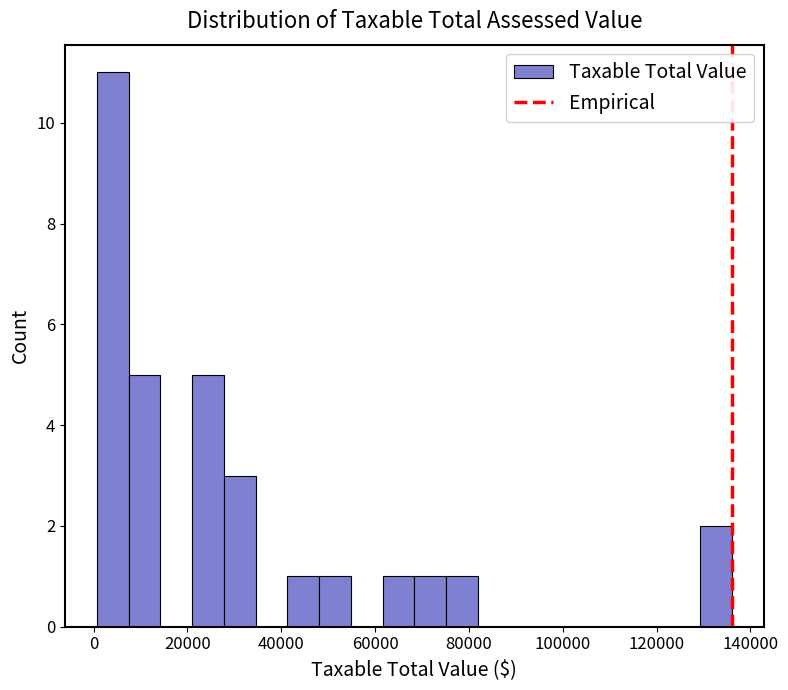

Read against the x-axis, roughly where is the centre of the tallest bar?

4000